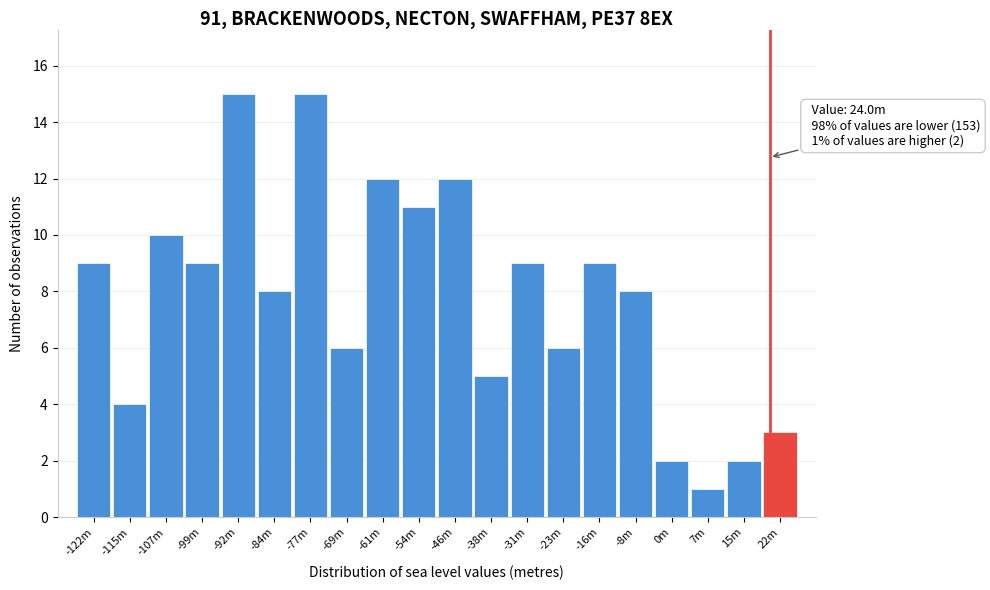

Reading left to right, transcribe all the data shown in this chart.

-122m=9	-115m=4	-107m=10	-99m=9	-92m=15	-84m=8	-77m=15	-69m=6	-61m=12	-54m=11	-46m=12	-38m=5	-31m=9	-23m=6	-16m=9	-8m=8	0m=2	7m=1	15m=2	22m=3